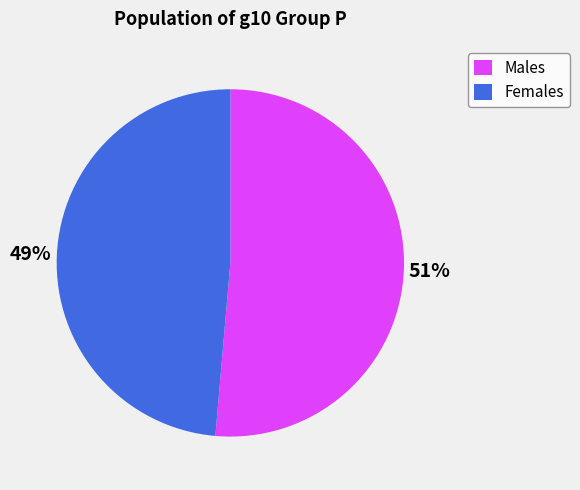

Which slice is the smallest?

Females